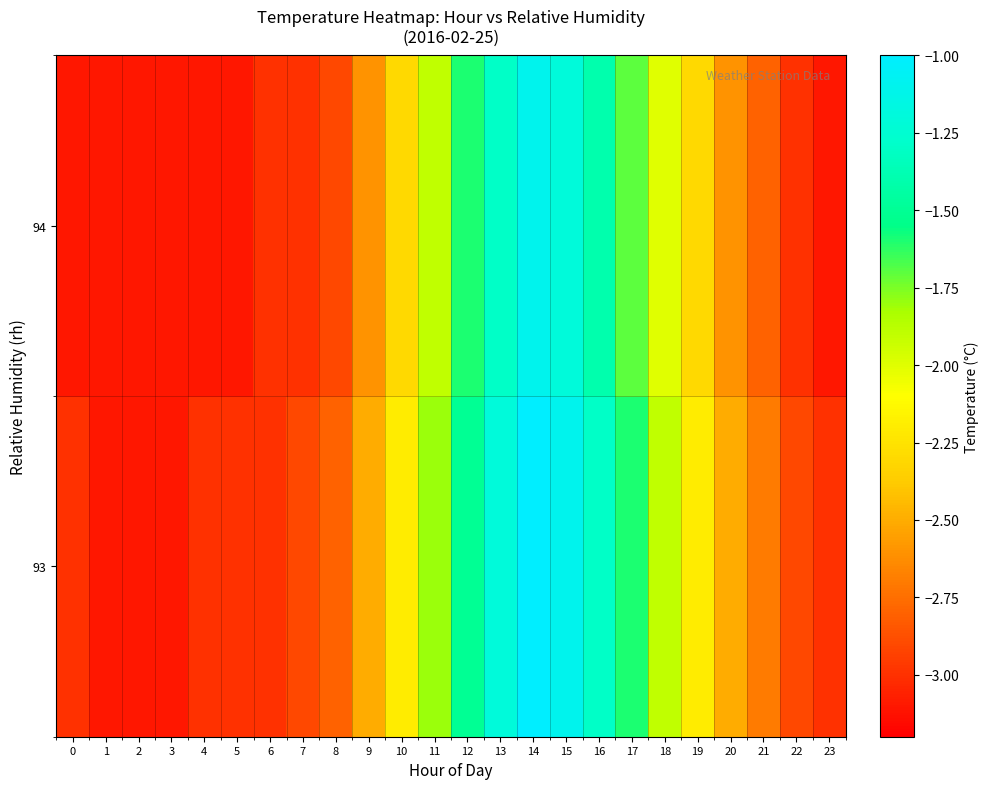

Reading left to right, transcribe all the data shown in this chart.

93: 0=-3.0	1=-3.1	2=-3.1	3=-3.1	4=-3.0	5=-3.0	6=-3.0	7=-2.9	8=-2.8	9=-2.5	10=-2.2	11=-1.8	12=-1.5	13=-1.2	14=-1.0	15=-1.1	16=-1.3	17=-1.6	18=-1.9	19=-2.2	20=-2.5	21=-2.7	22=-2.9	23=-3.0
94: 0=-3.1	1=-3.1	2=-3.1	3=-3.1	4=-3.1	5=-3.1	6=-3.0	7=-3.0	8=-2.9	9=-2.6	10=-2.3	11=-1.9	12=-1.6	13=-1.3	14=-1.1	15=-1.2	16=-1.4	17=-1.7	18=-2.0	19=-2.3	20=-2.6	21=-2.8	22=-3.0	23=-3.1